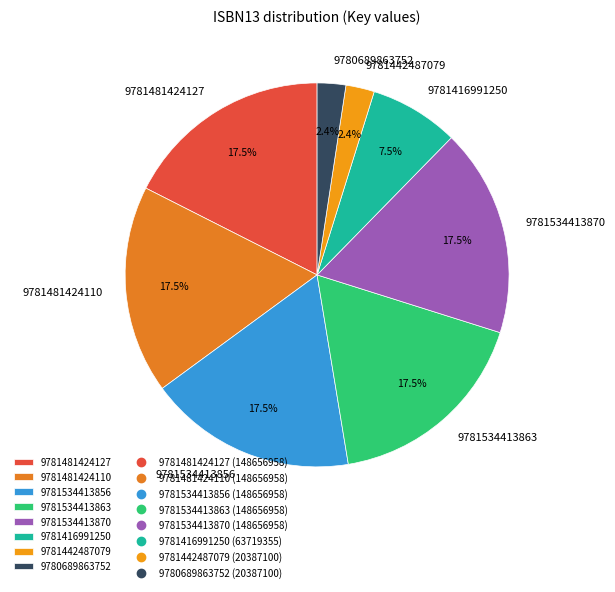

What is the ratio of the value at 9781481424110 to the value at 9781481424127?

1.0